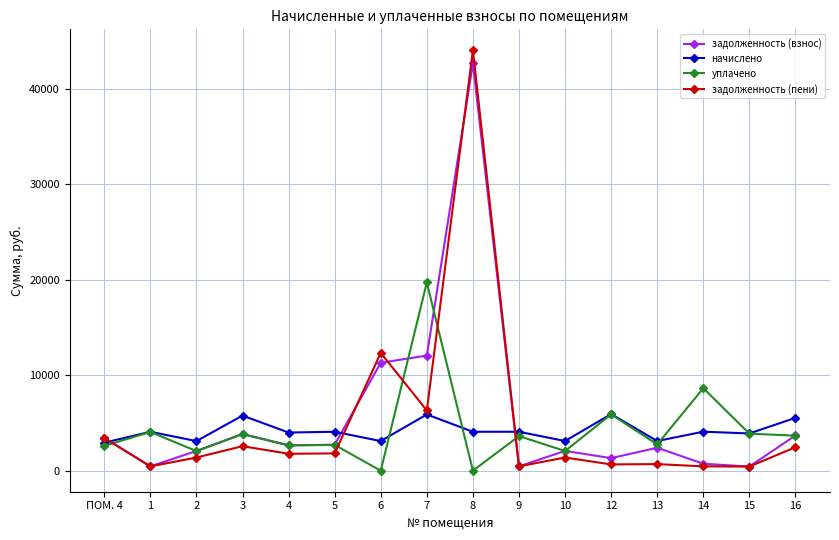

True or false: задолженность (взнос) has a value of 1785.5 at 3.

False